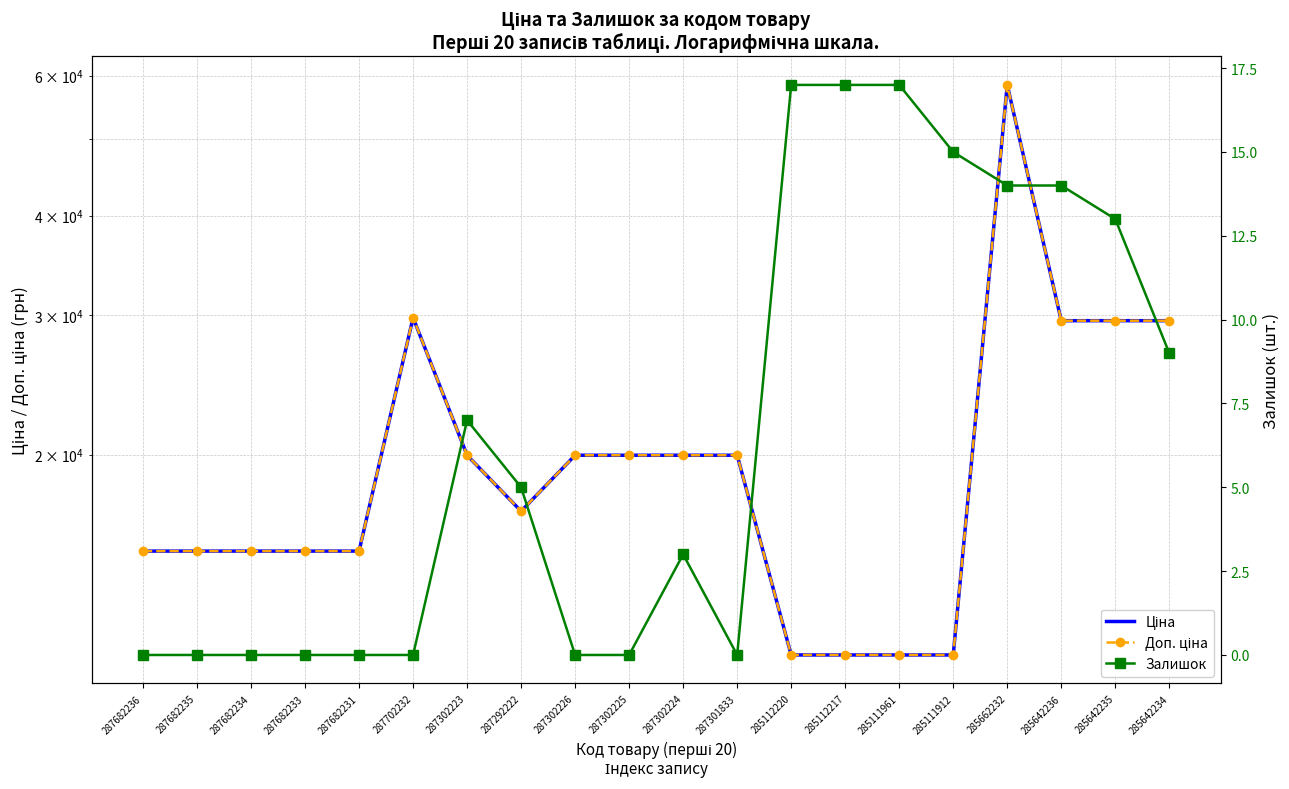

True or false: Залишок and Ціна intersect in this chart.

False